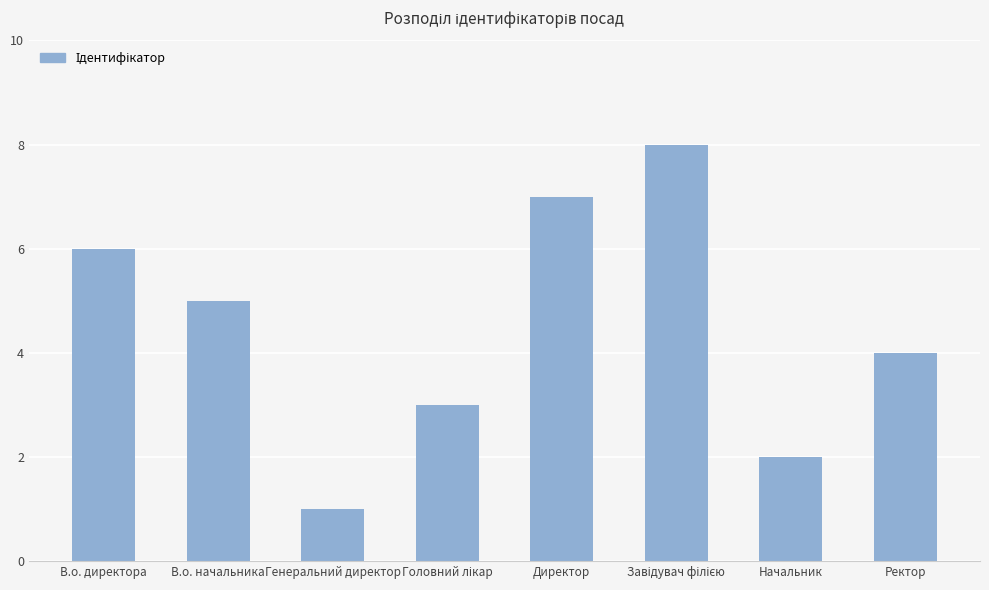

The value at Начальник is 1. True or false?

False